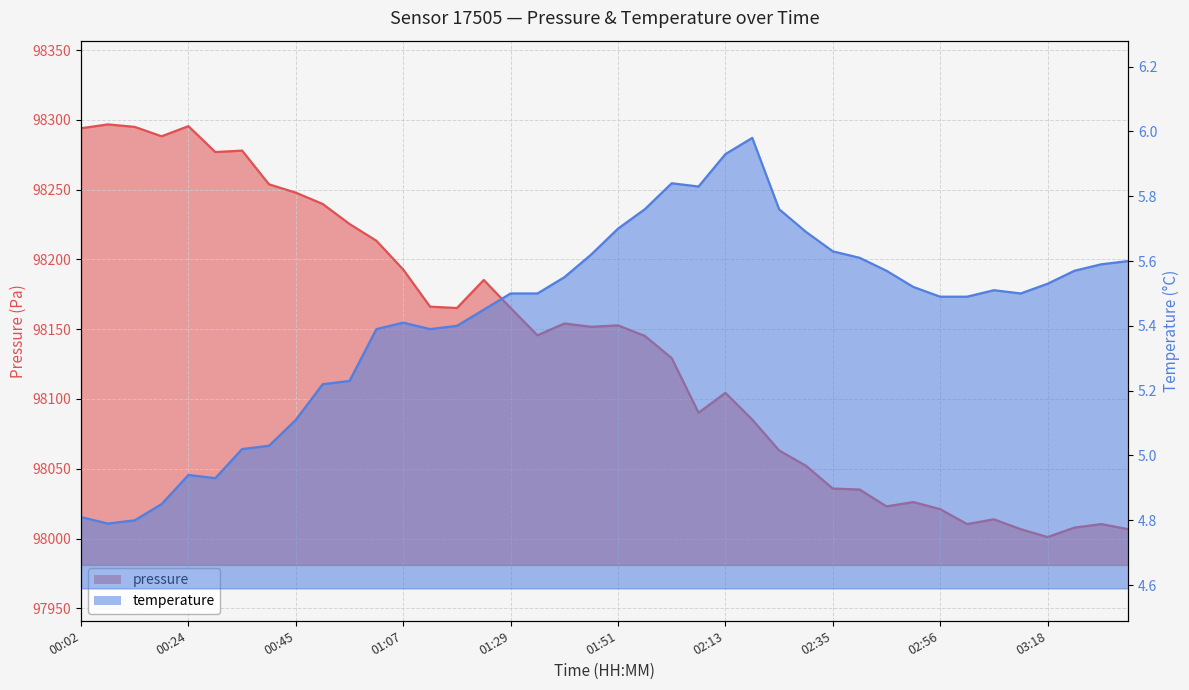

True or false: pressure has more than 0 interior local peaks.

True